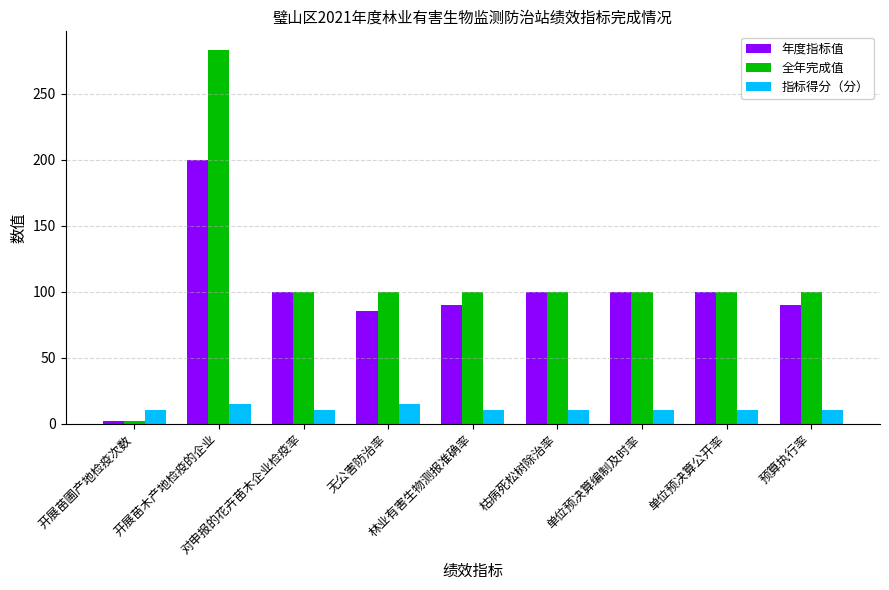

How many groups of bars are there?

9